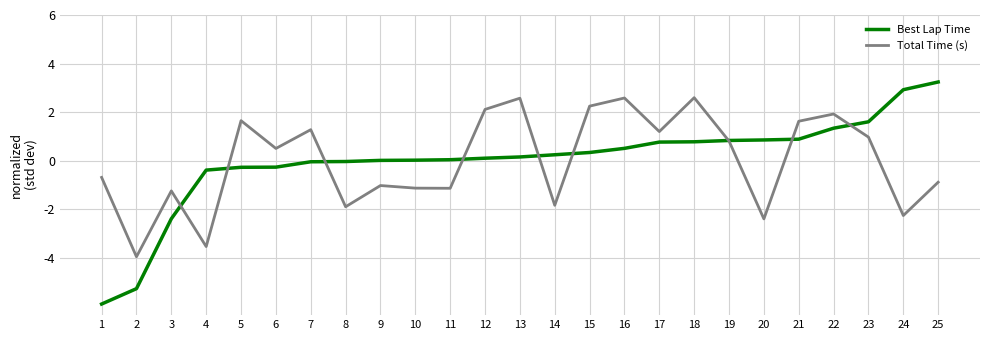

Is the value of Best Lap Time at 6 greater than the value of Total Time (s) at 5?

No